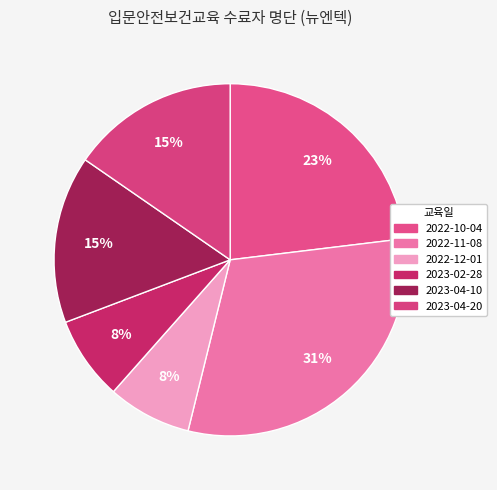

To the nearest percent, what is the difference between the largest and smallest slice percentages?

23%